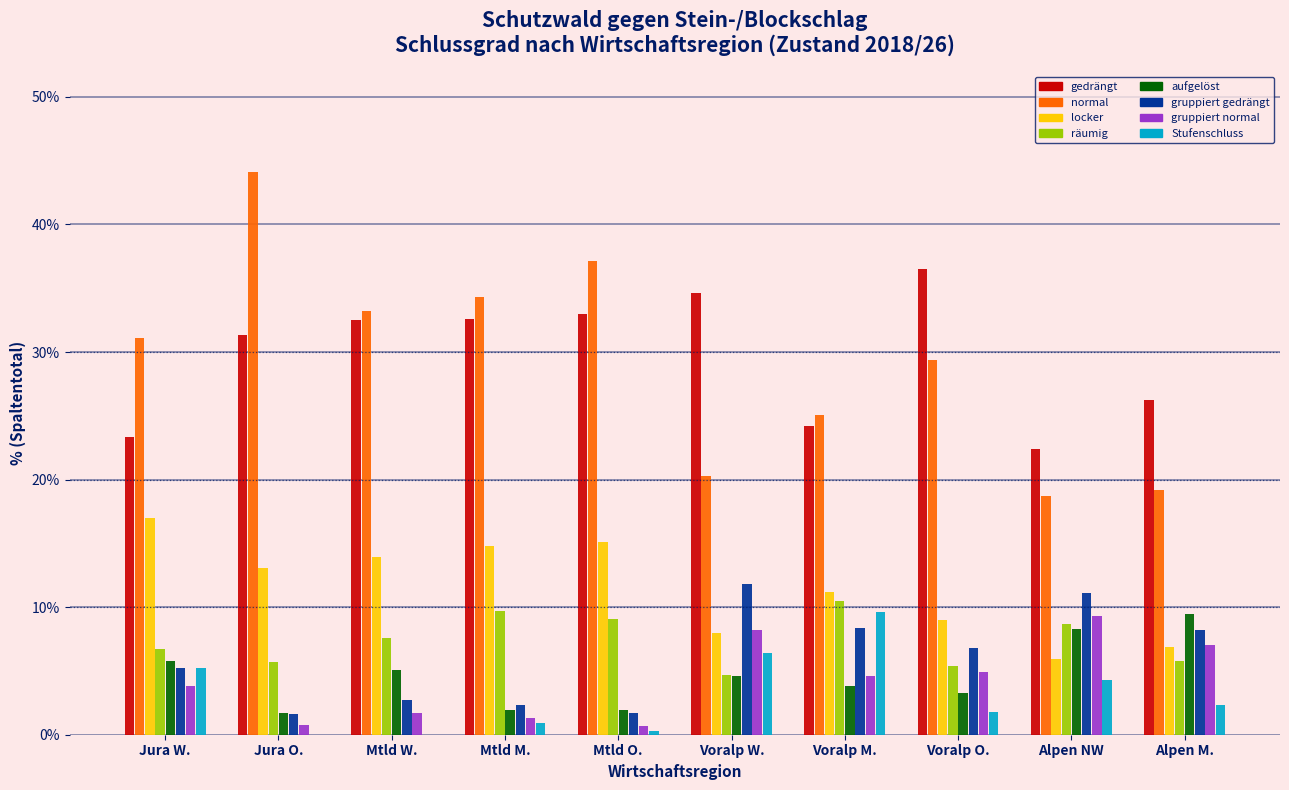

Which series changed the most between Mtld O. and Voralp W.?

normal